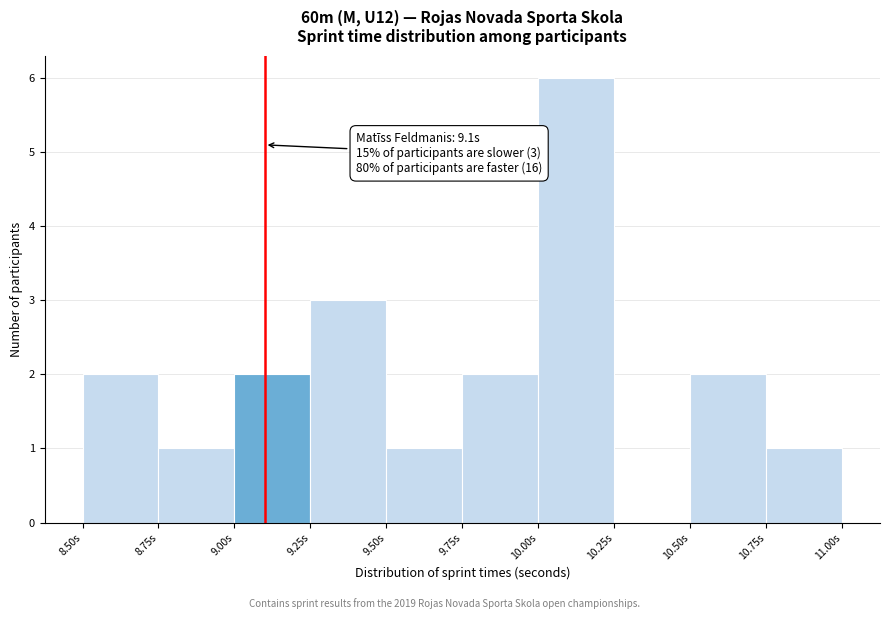

Which range on the x-axis has the tallest bar?

10.00 to 10.25